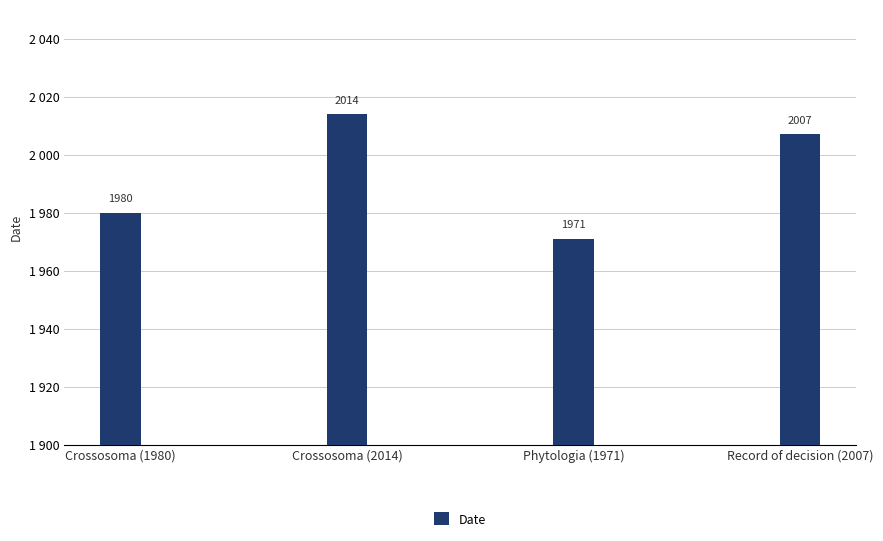

True or false: the data shows 1980 at Crossosoma (1980).

True